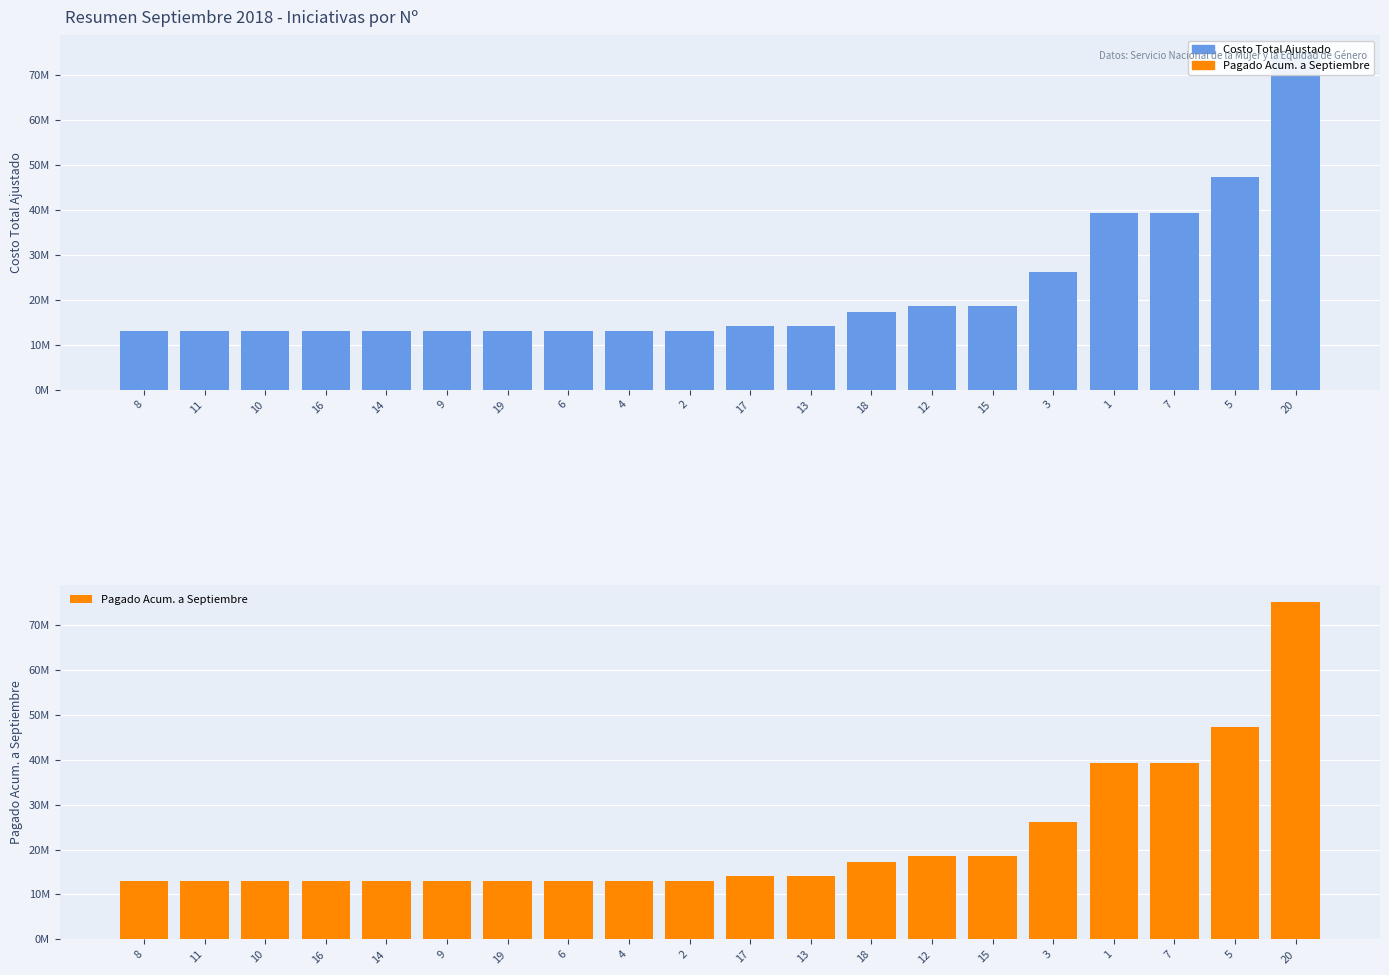

Reading right to left, what are all the values shown in this chart?

Costo Total Ajustado: 20=75114663	5=47322305	7=39271110	1=39271110	3=26180740	15=18640000	12=18640000	18=17330000	13=14135000	17=14135000	2=13090370	4=13090370	6=13090370	19=12965000	9=12965000	14=12965000	16=12965000	10=12965000	11=12965000	8=12965000
Pagado Acum. a Septiembre: 20=75114663	5=47322305	7=39271110	1=39271110	3=26180000	15=18640000	12=18640000	18=17330000	13=14135000	17=14135000	2=13090370	4=13090370	6=13090370	19=12965000	9=12965000	14=12965000	16=12965000	10=12965000	11=12965000	8=12965000